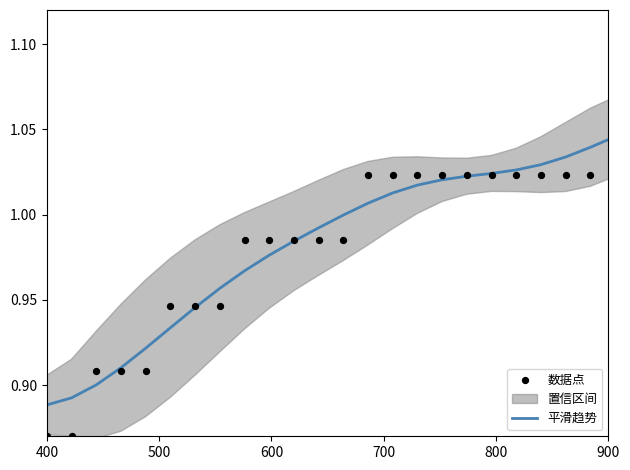

At how many categories does at least one series exceed 0?

40